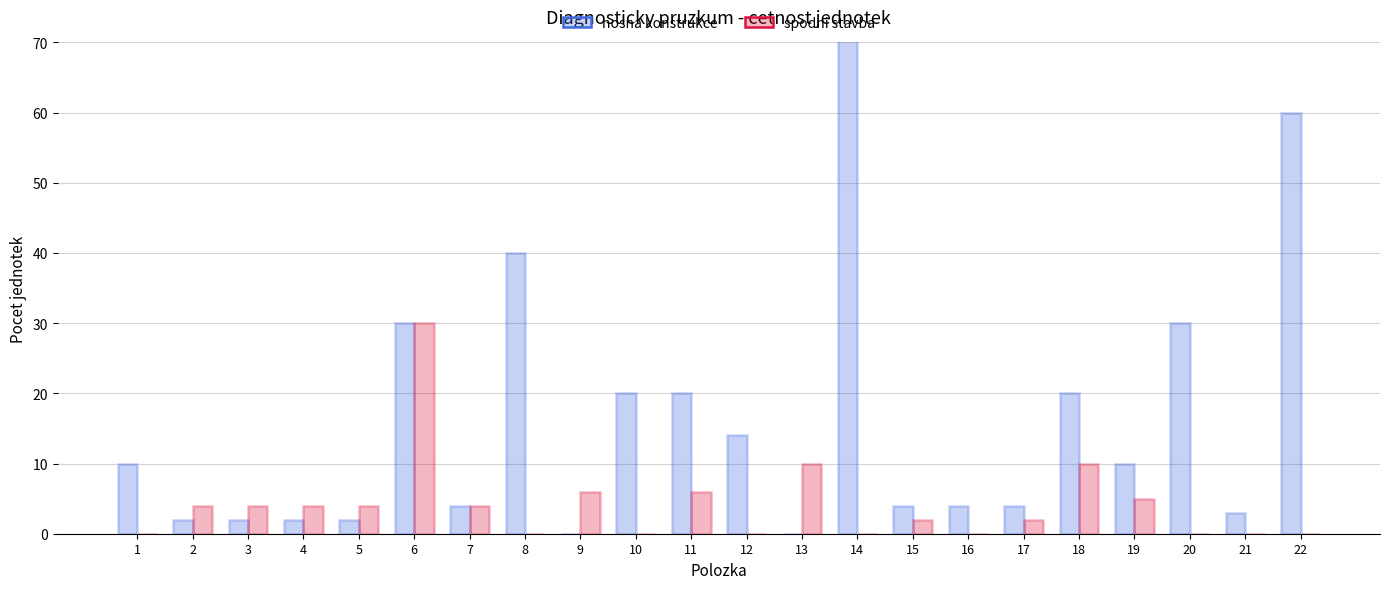

How many bars are there in each group?

2